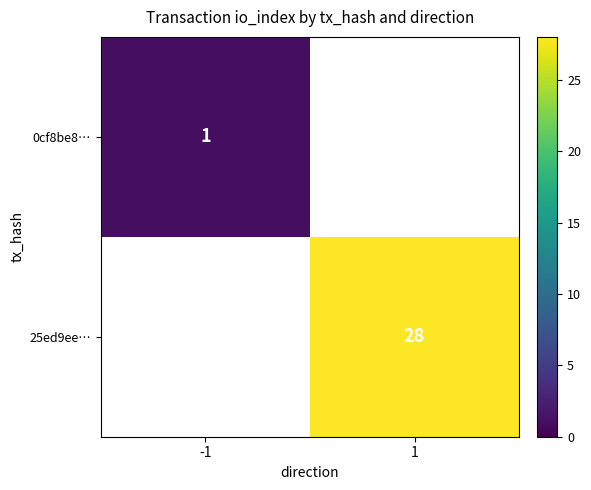

Is the value of 0cf8be8… at -1 greater than the value of 25ed9ee… at 1?

No